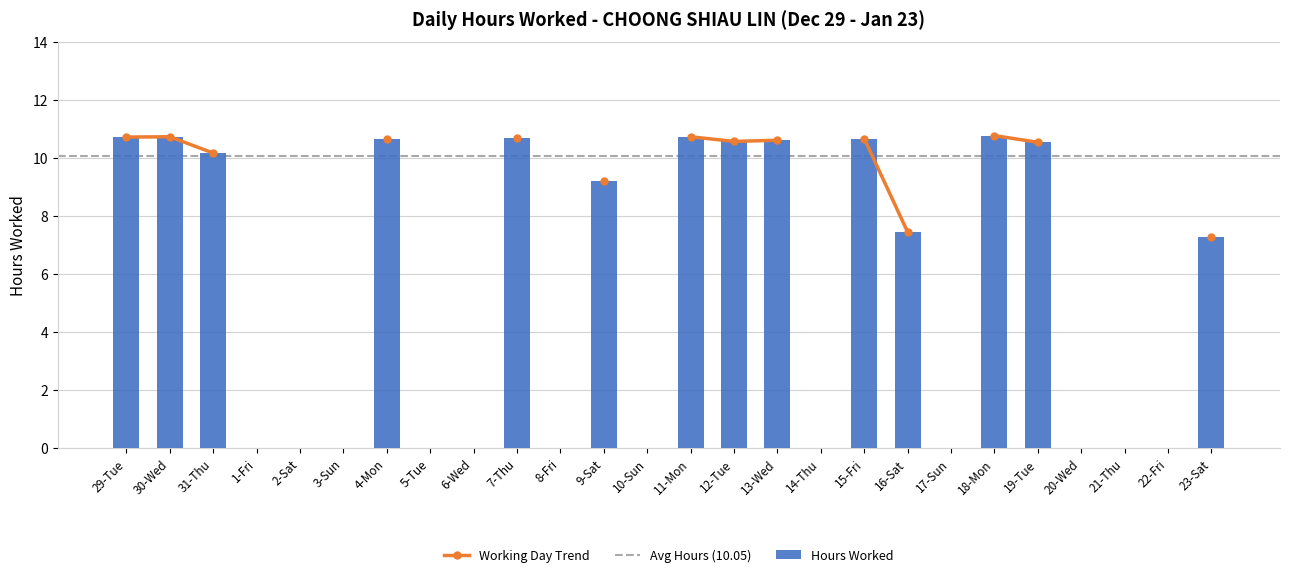

Approximately how many times larger is the value at 30-Wed compared to 7-Thu?

1.0